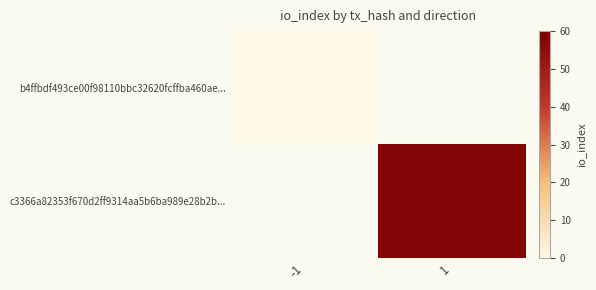

At how many categories does at least one series exceed 37?

1